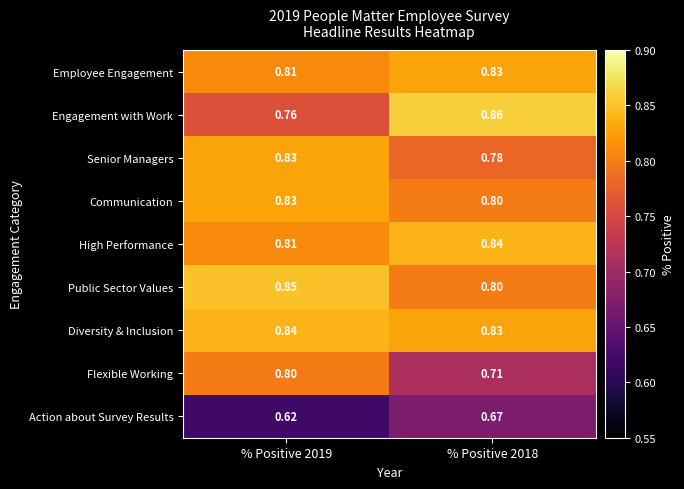

Between % Positive 2019 and % Positive 2018, which series saw the biggest shift?

Engagement with Work